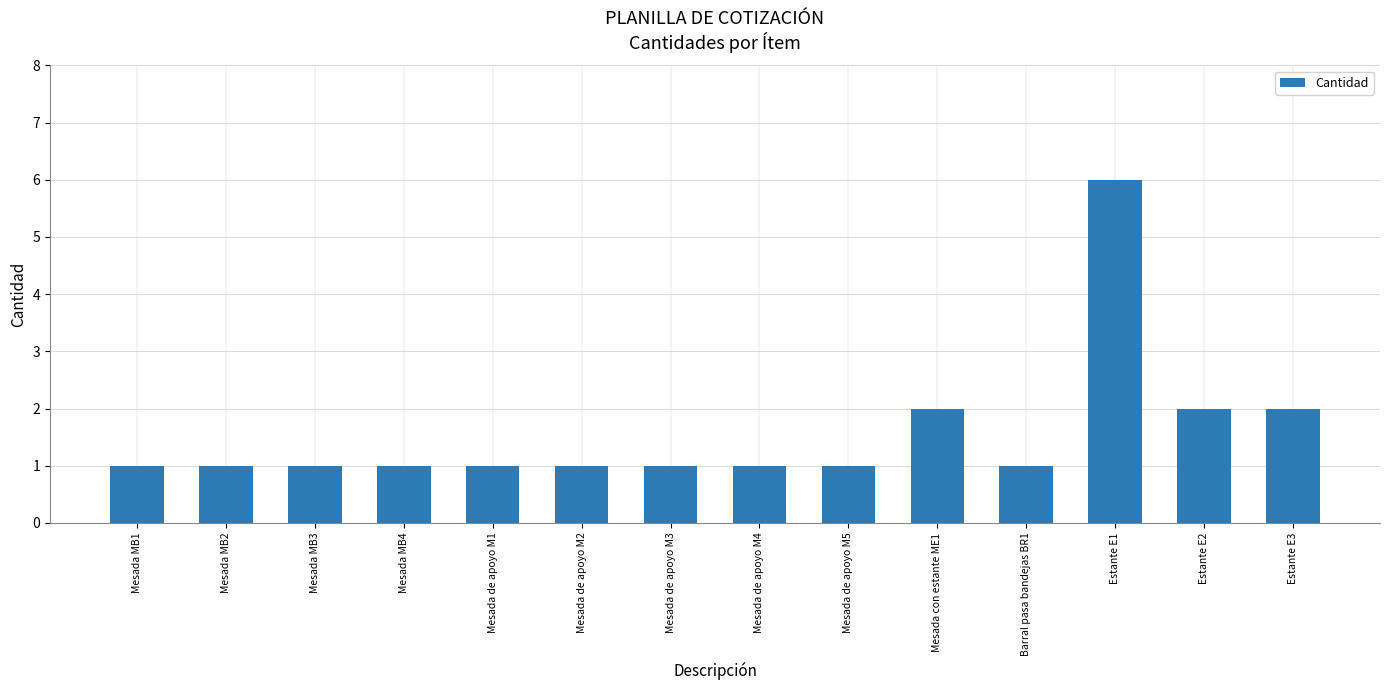

What is the label of the 4th bar from the left?

Mesada MB4